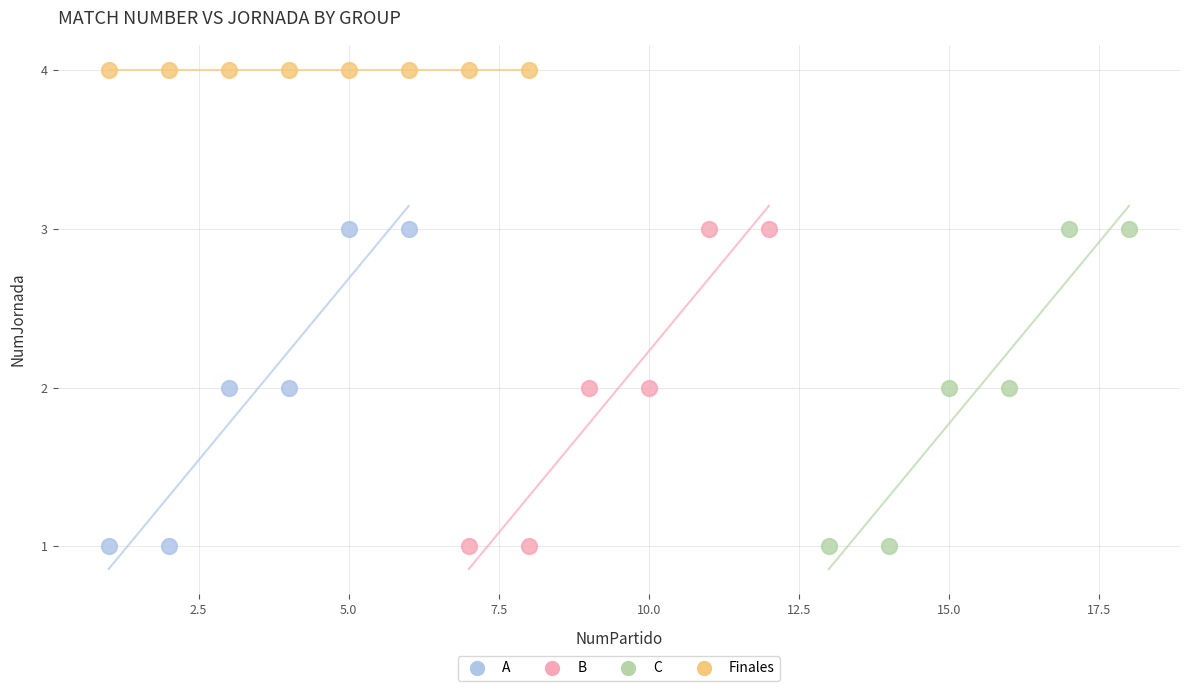

Which series reaches the maximum Y coordinate?

Finales